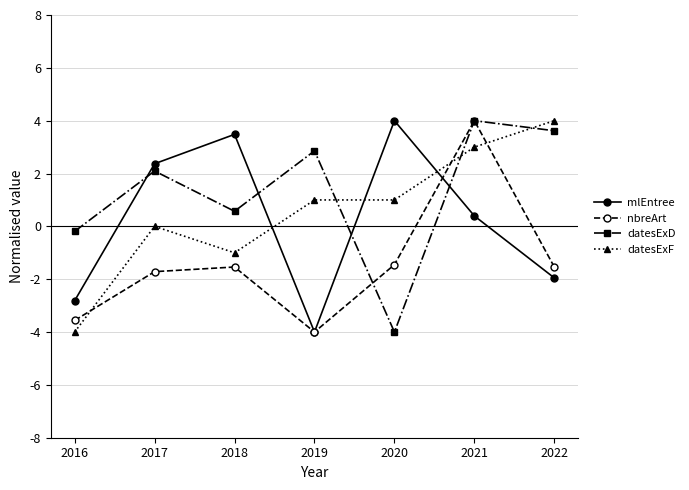

True or false: datesExF and nbreArt intersect in this chart.

True